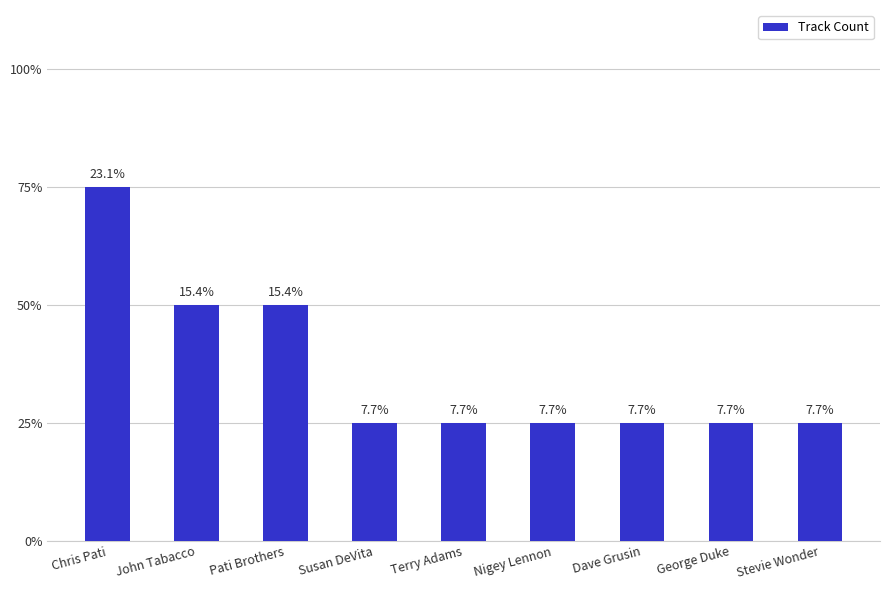

Are the bars grouped side by side (vs. stacked)?

No